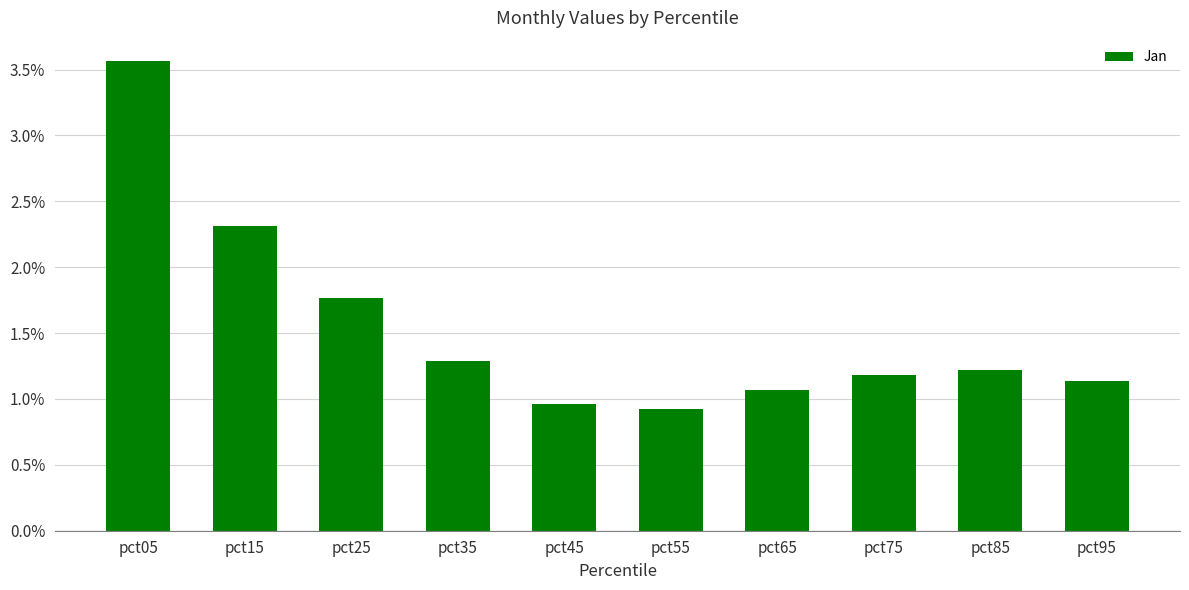

What is the difference between the maximum and second lowest values?

2.6